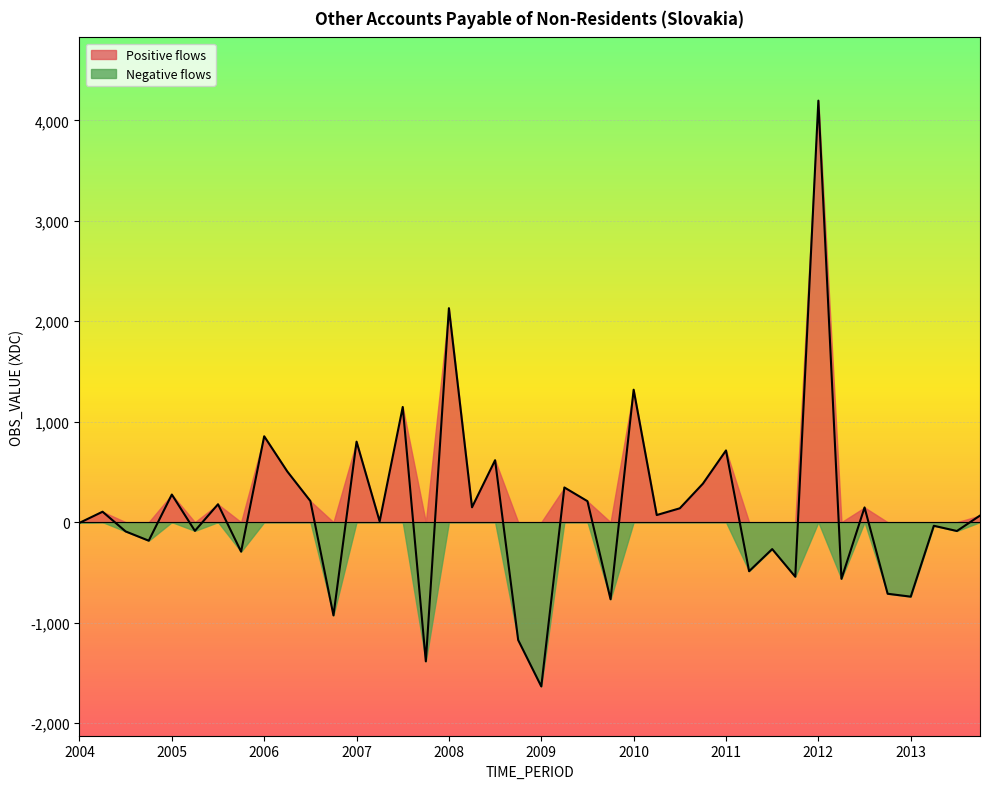

What is the value of the 17th point from the left?

2130.5